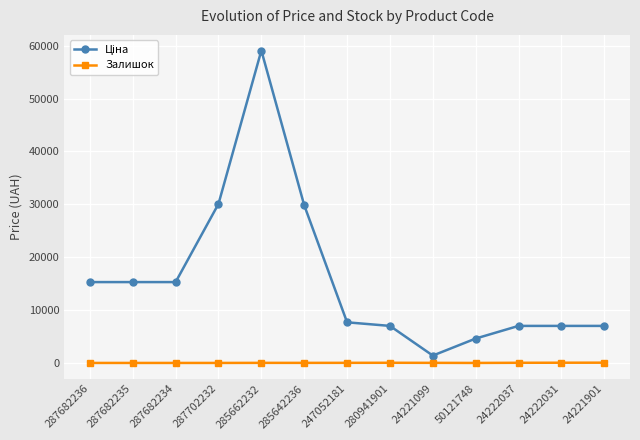

At which category does the chart reach its peak across all series?

285662232